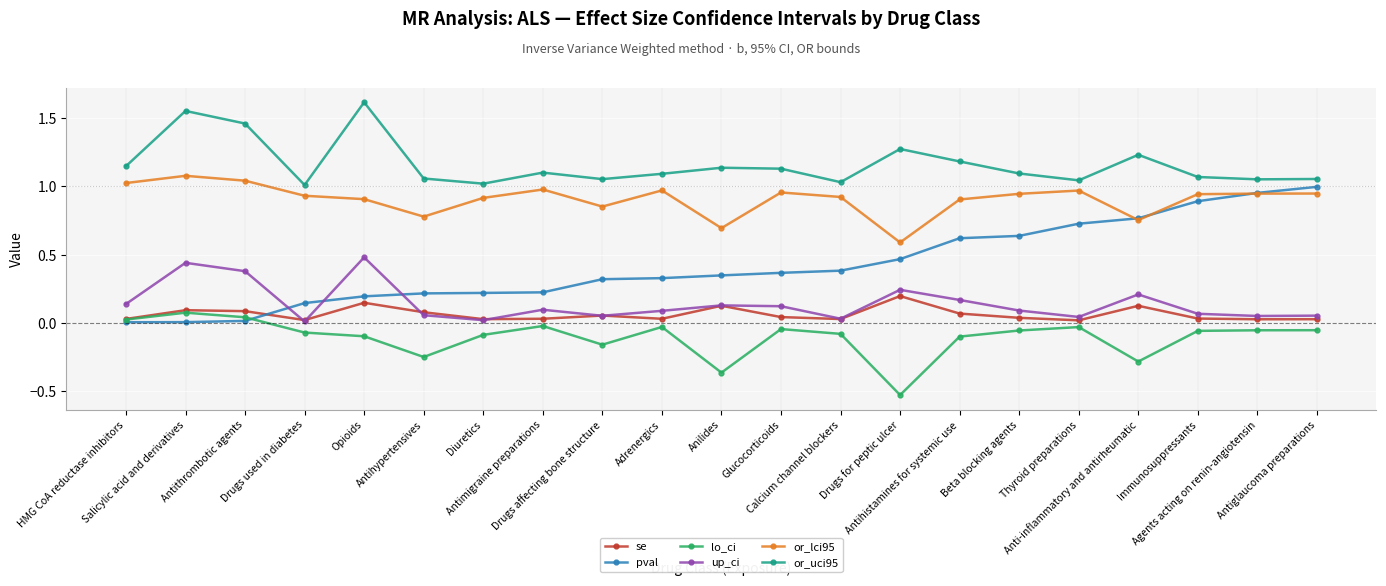

What is the label of the 6th point from the left?

Antihypertensives